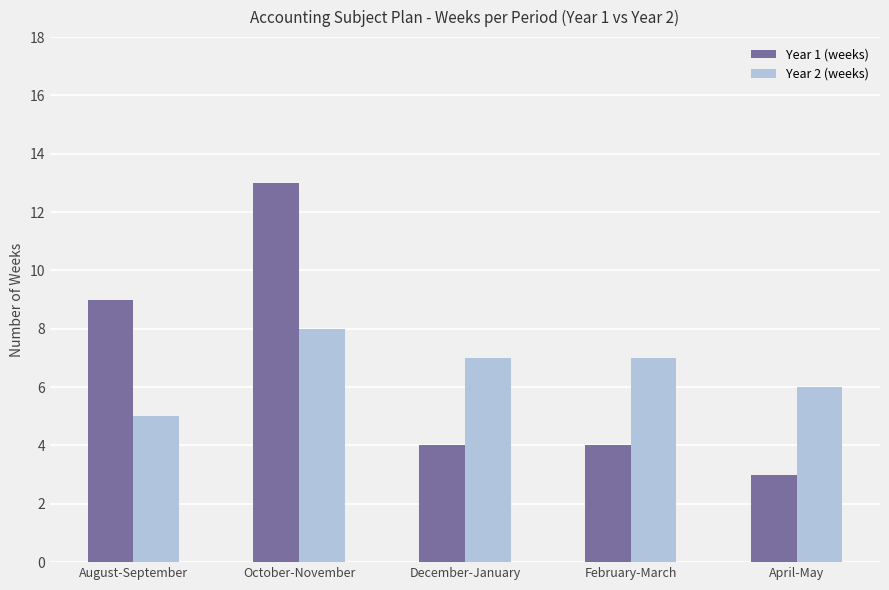

Where does the Year 2 (weeks) series first go above 7?

October-November